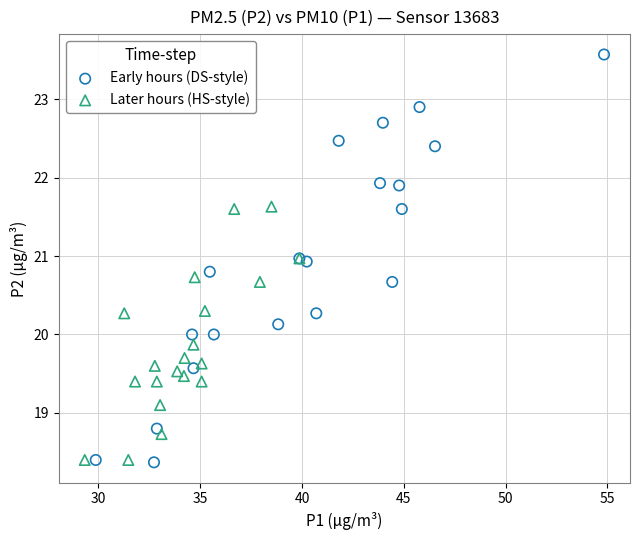

Which series reaches the maximum Y coordinate?

Early hours (DS-style)